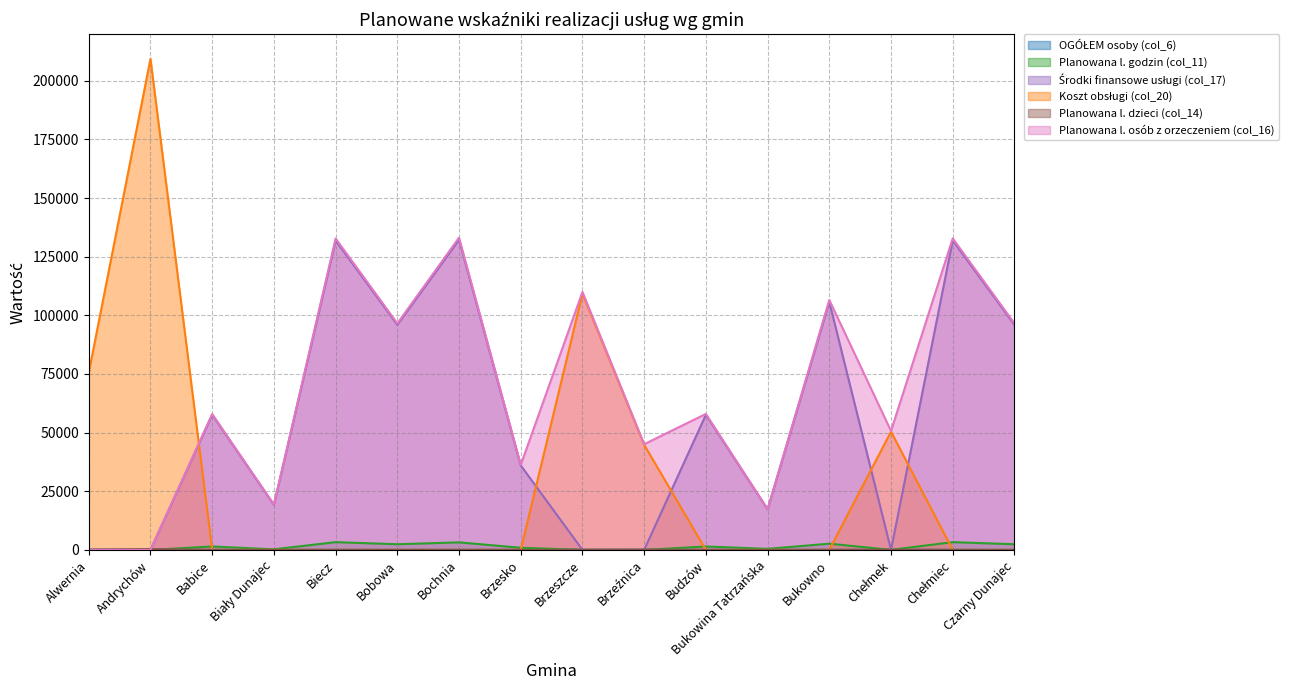

Where is the first local minimum for Środki finansowe usługi (col_17)?

Biały Dunajec